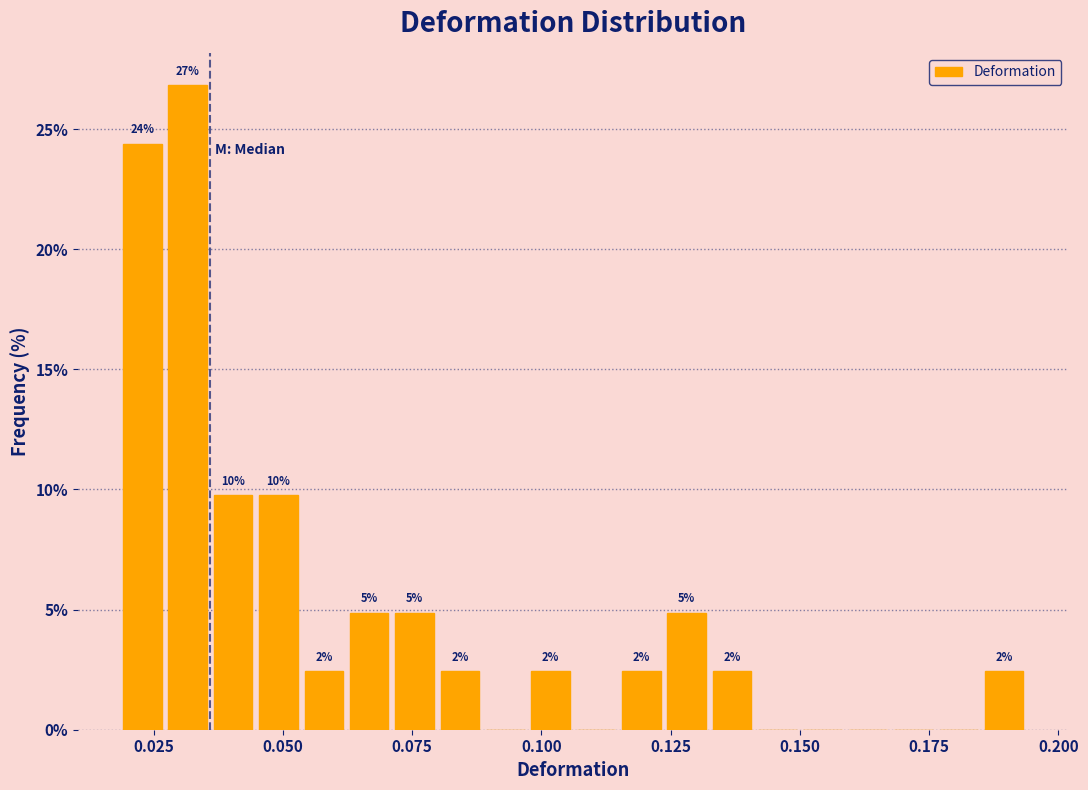

Around what value on the x-axis is the tallest bar? Give the approximate position of its centre, as read against the axis.

0.030